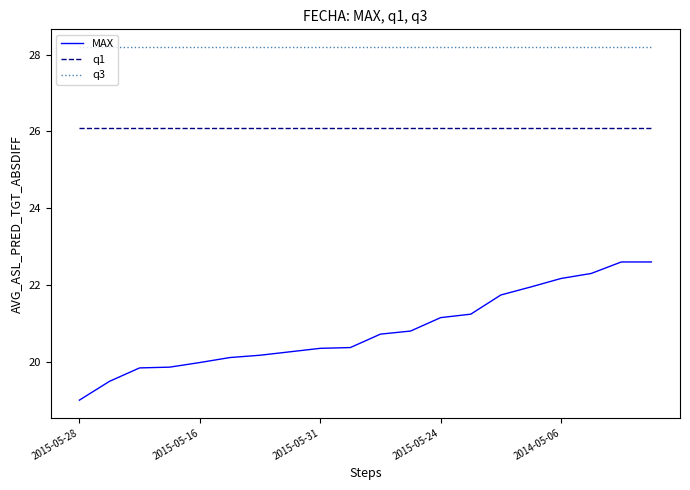

Rank the series by their average value, from lowest to highest.

MAX, q1, q3